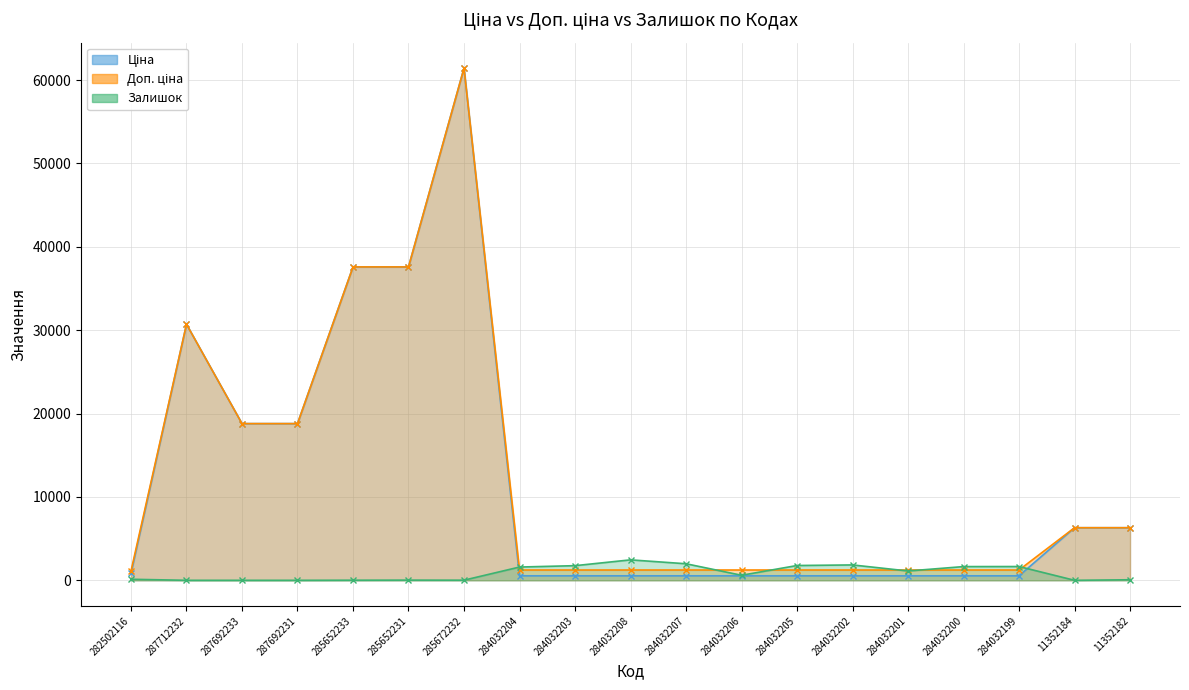

Which series has the largest range (max minus min)?

Ціна